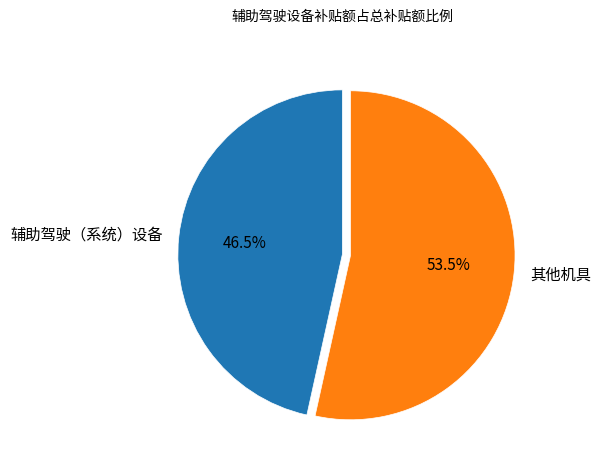

Do 辅助驾驶（系统）设备 and 其他机具 together represent more than half of the pie?

Yes